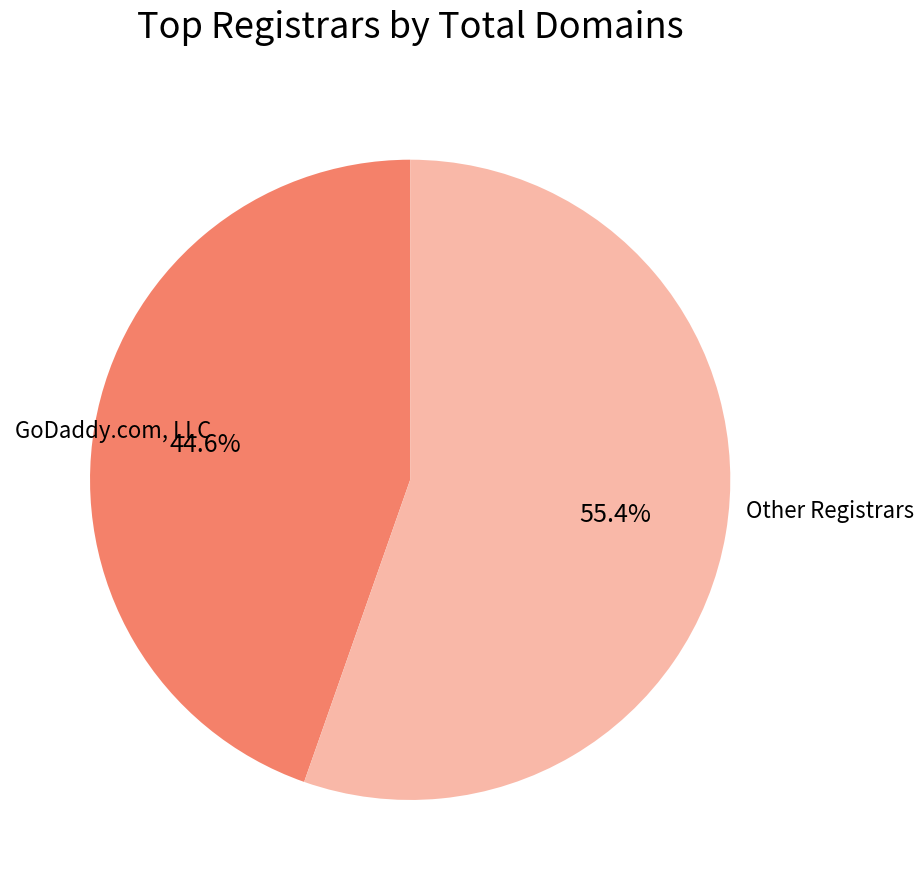

Is there any slice that represents more than half of the pie?

Yes